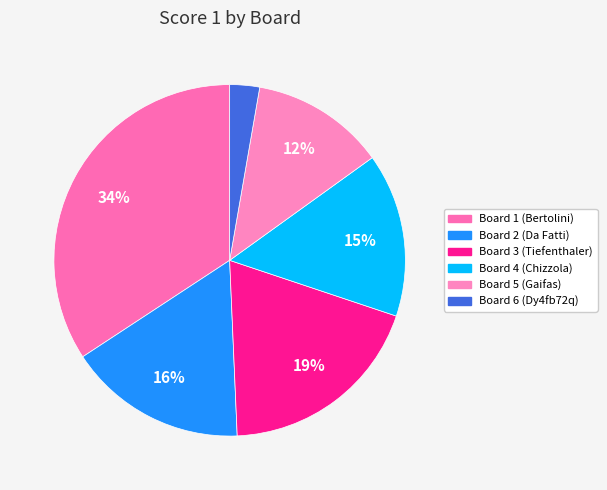

To the nearest percent, what portion does Board 4 represent?

15%